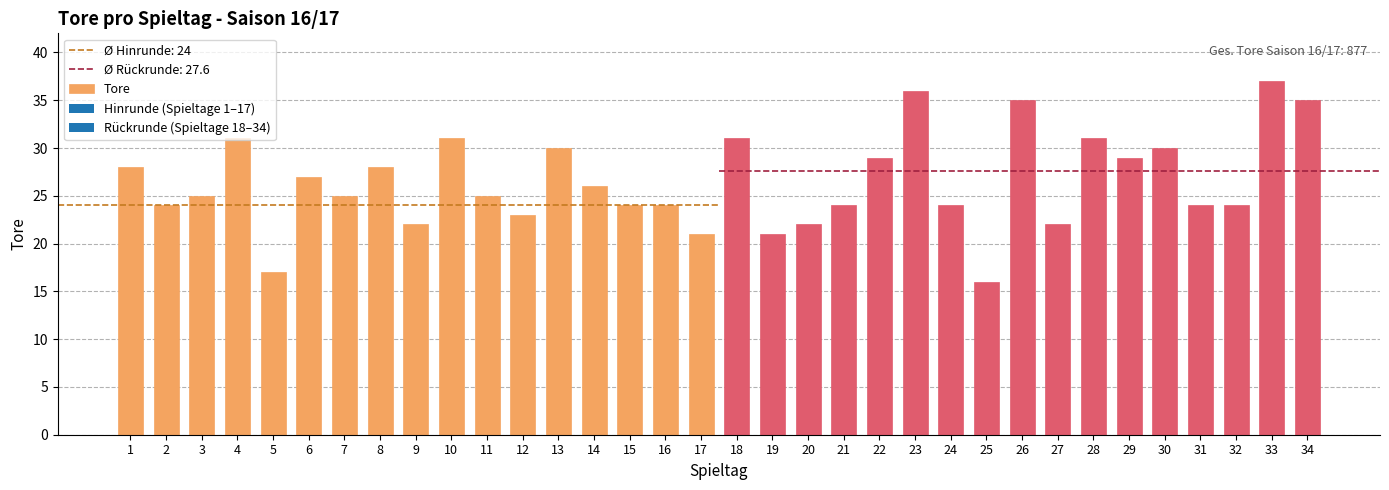

What is the value of the 8th bar from the left?

28